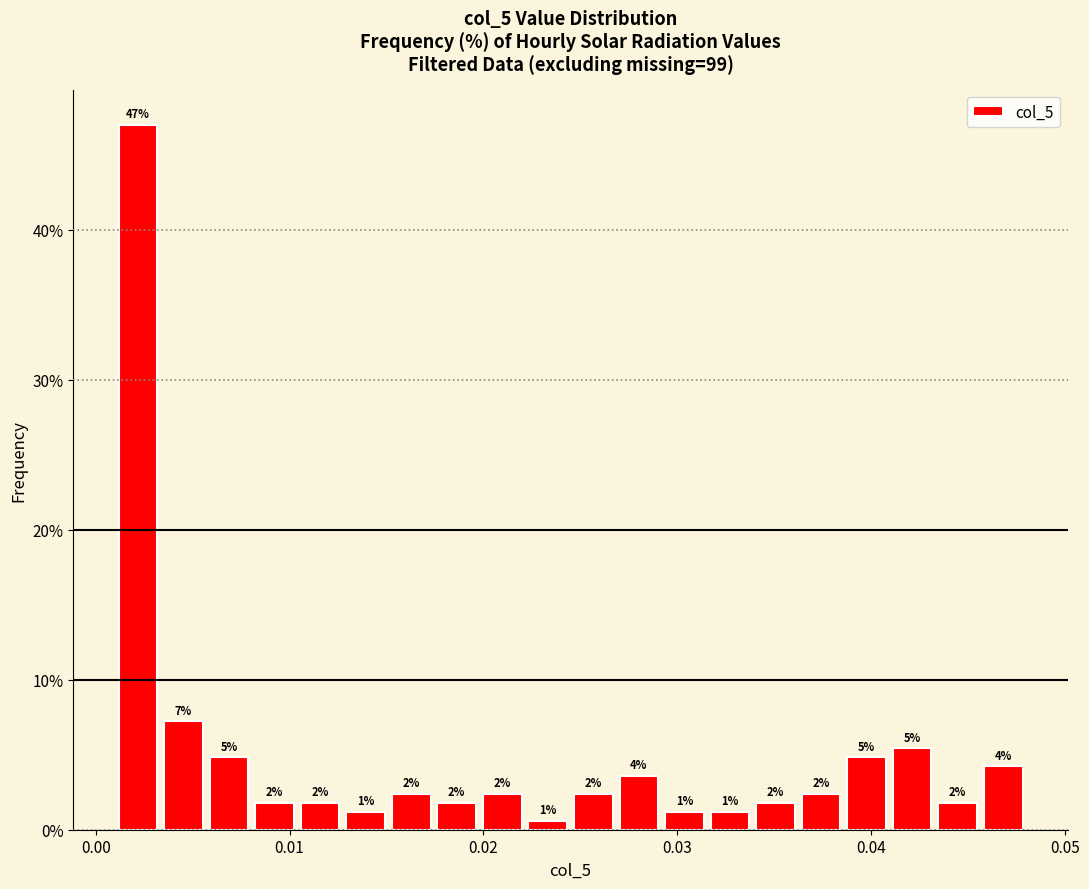

Around what value on the x-axis is the tallest bar? Give the approximate position of its centre, as read against the axis.

0.002